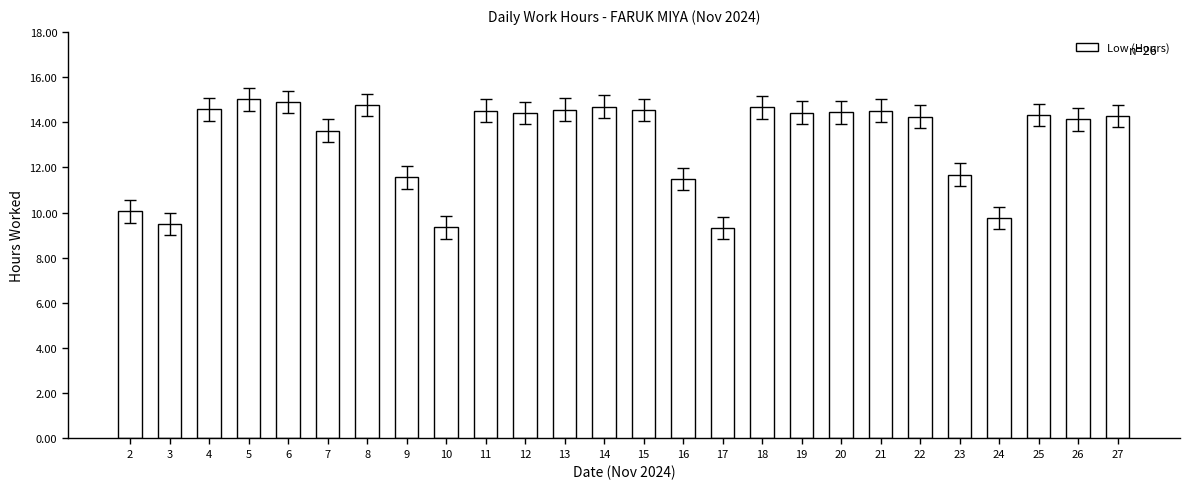

What is the maximum value shown in the chart?

15.0